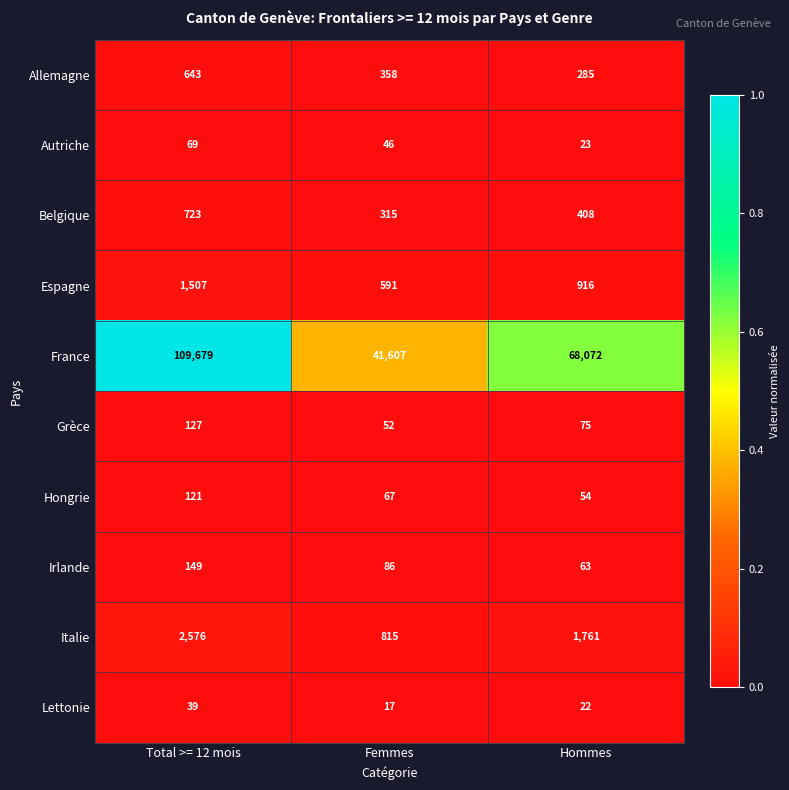

Which series changed the most between Femmes and Hommes?

France